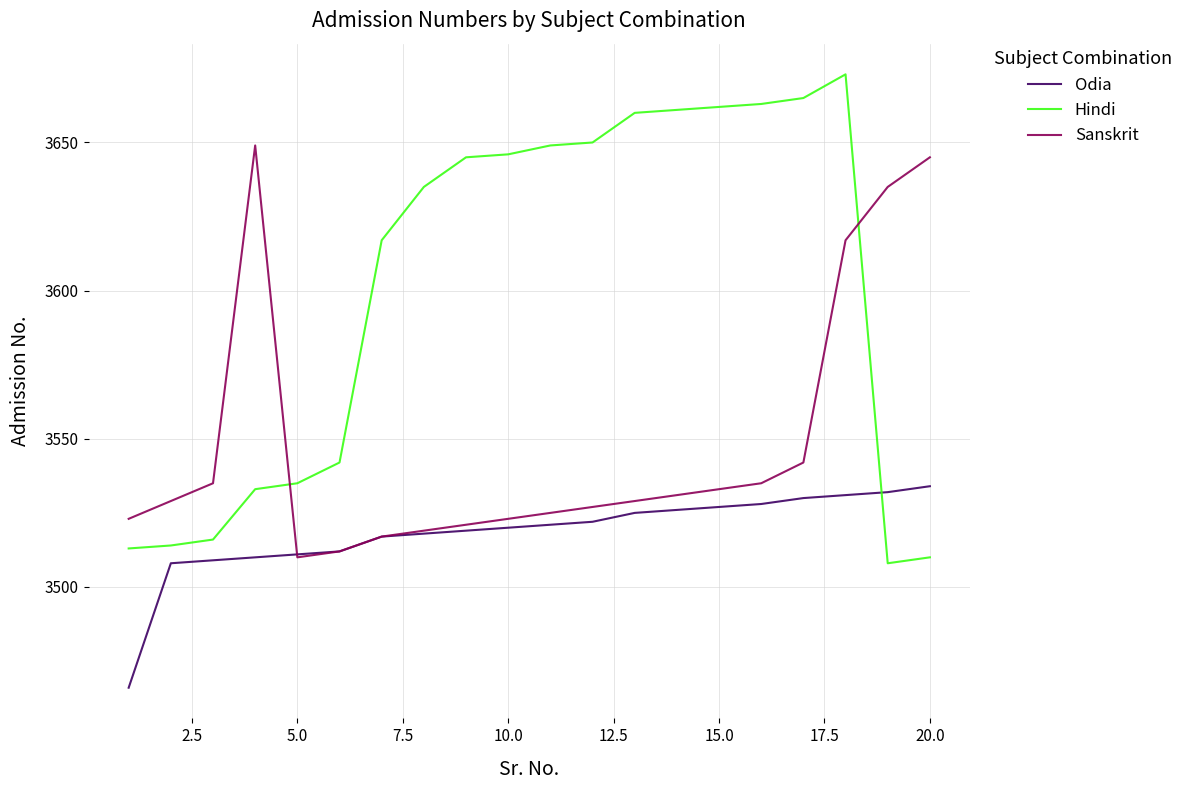

True or false: Hindi and Odia intersect in this chart.

True